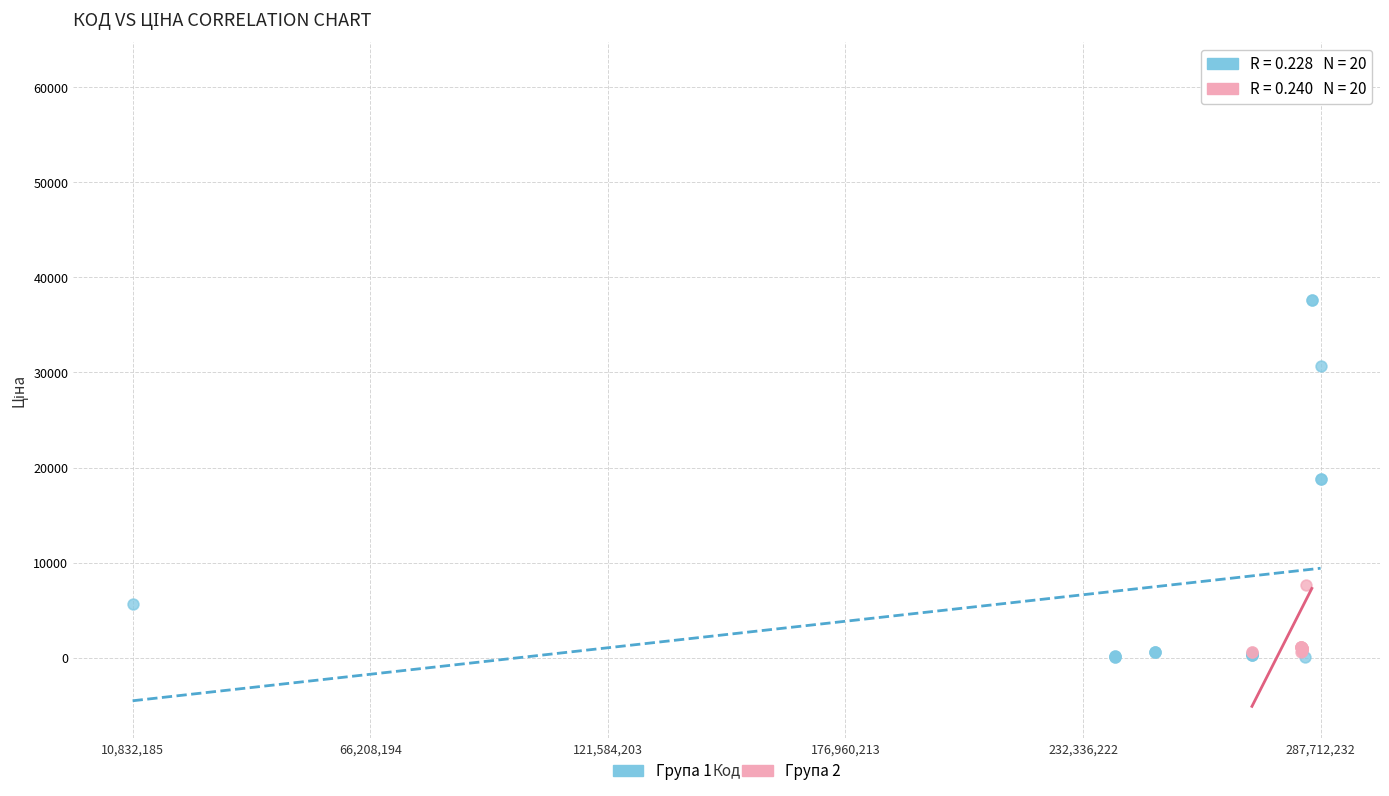

Which series contains the highest Y value?

Група 2